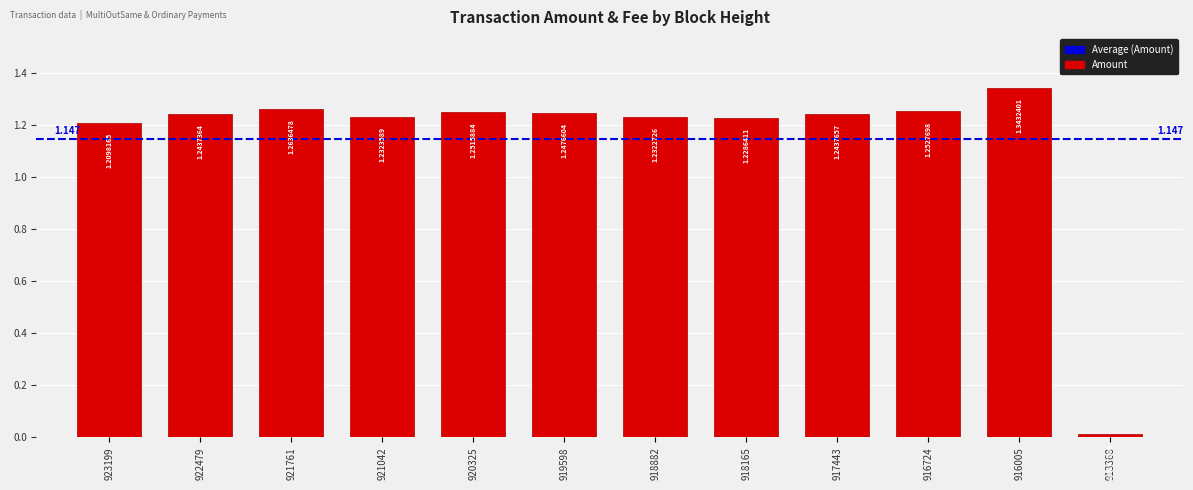

How many categories are shown in the chart?

12